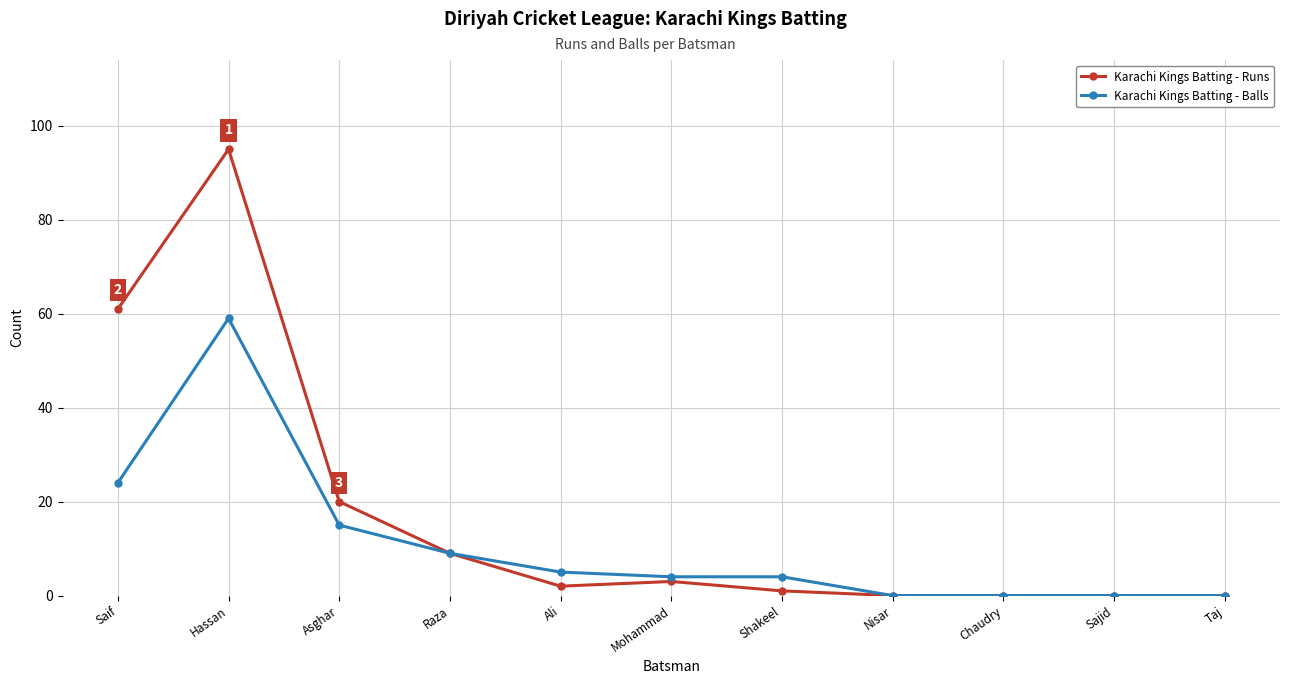

At which category does the chart reach its peak across all series?

Hassan